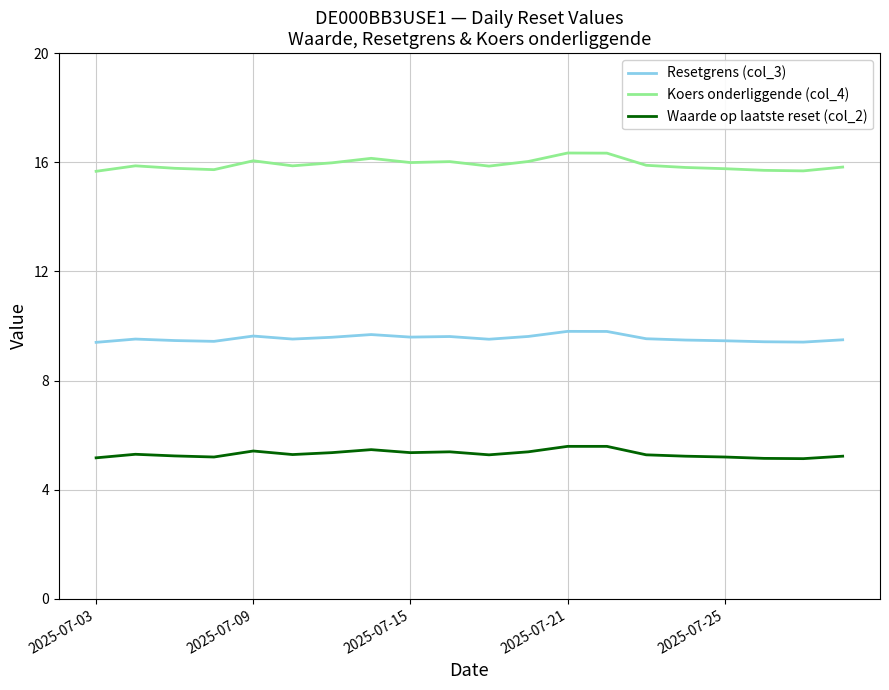

What is the minimum value shown in the chart?

5.1